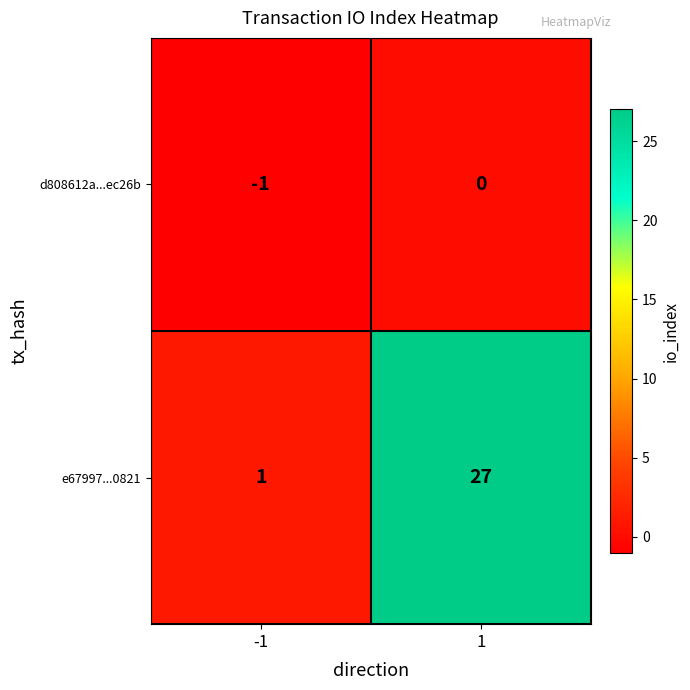

What is the difference between the maximum and minimum values in the e67997...0821 series?

26